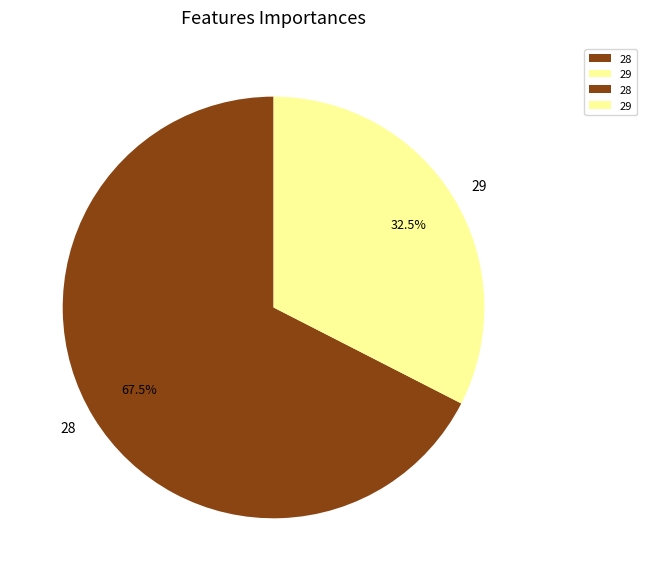

True or false: 28 accounts for 1% of the total.

False